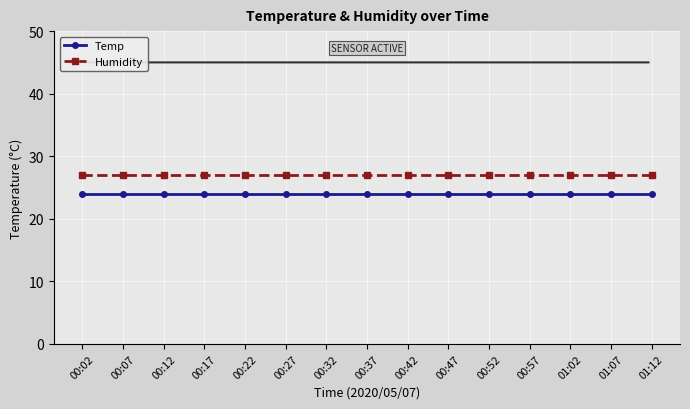

Reading right to left, extract all data points from this chart.

Temp: 01:12=24	01:07=24	01:02=24	00:57=24	00:52=24	00:47=24	00:42=24	00:37=24	00:32=24	00:27=24	00:22=24	00:17=24	00:12=24	00:07=24	00:02=24
Humidity: 01:12=27	01:07=27	01:02=27	00:57=27	00:52=27	00:47=27	00:42=27	00:37=27	00:32=27	00:27=27	00:22=27	00:17=27	00:12=27	00:07=27	00:02=27